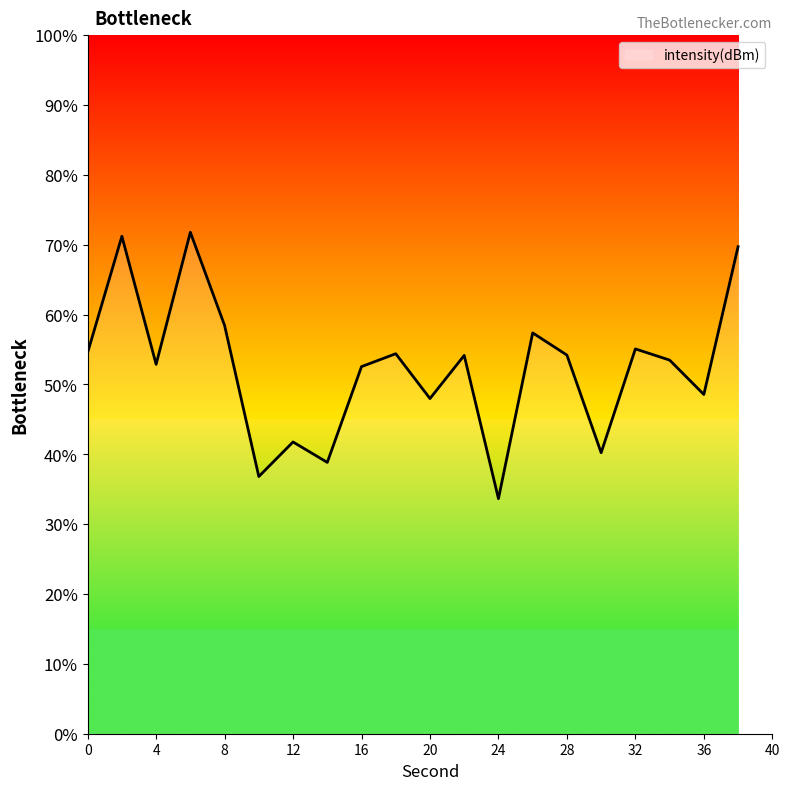

Is this an area chart (filled region under the line)?

No